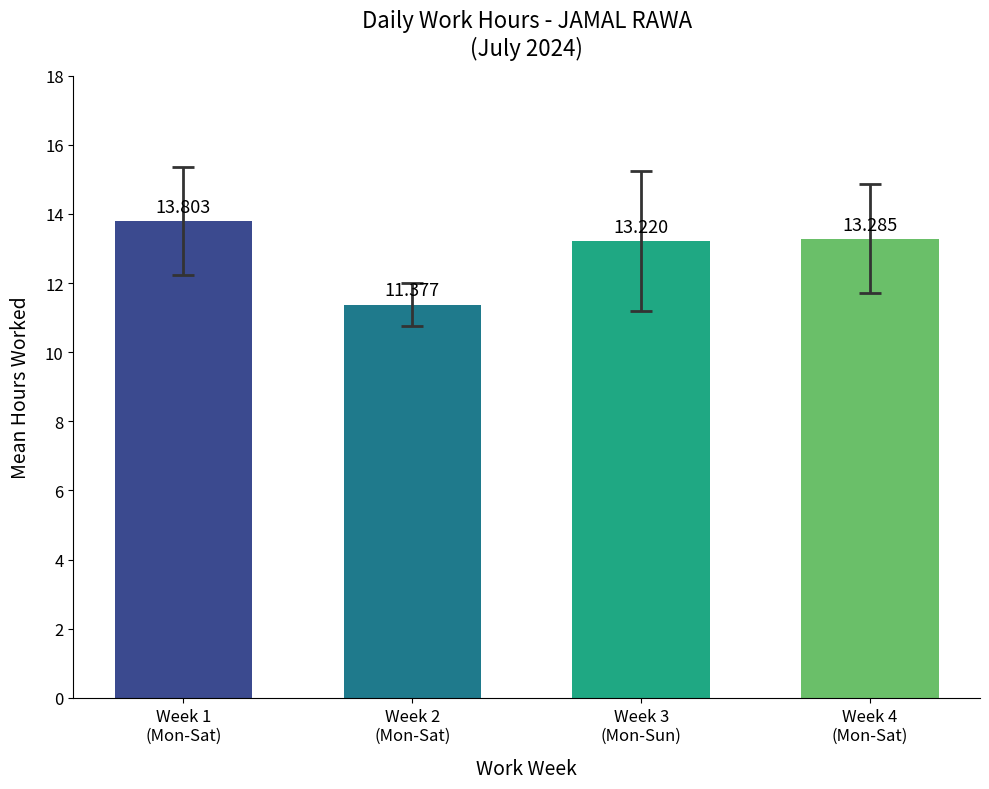

What is the smallest value displayed?

11.4